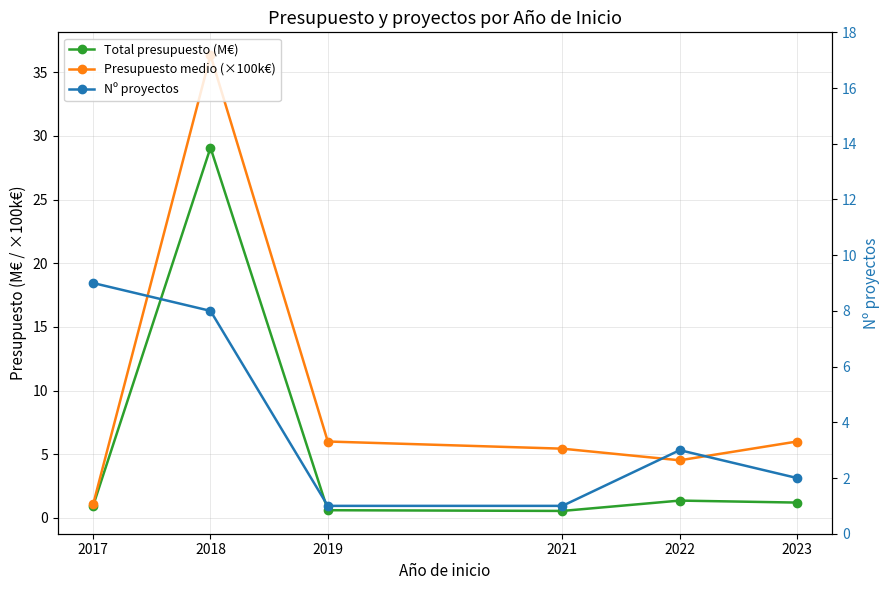

The value of Presupuesto medio (×100k€) at 2017 is 0.6. True or false?

False